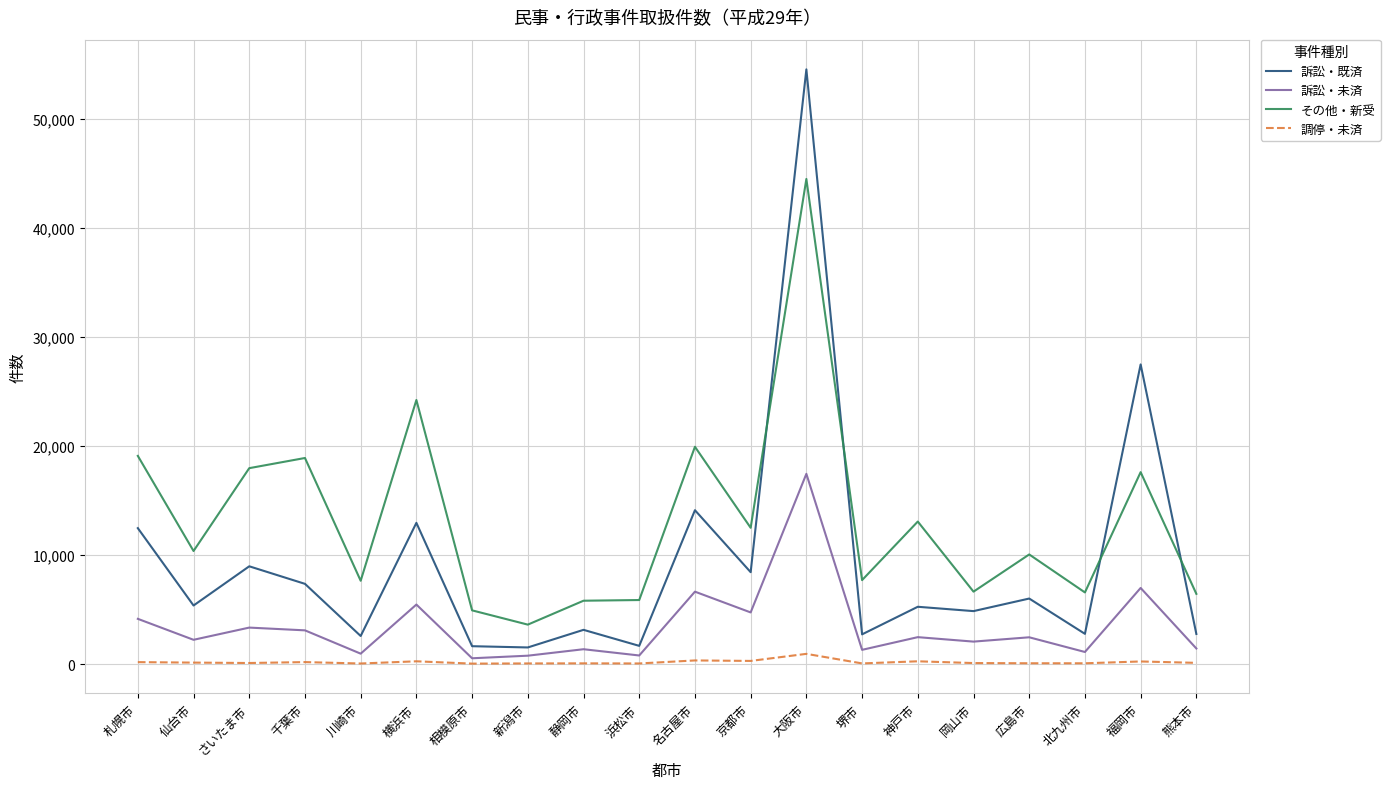

List the series in order of their overall mean, lowest first.

調停・未済, 訴訟・未済, 訴訟・既済, その他・新受